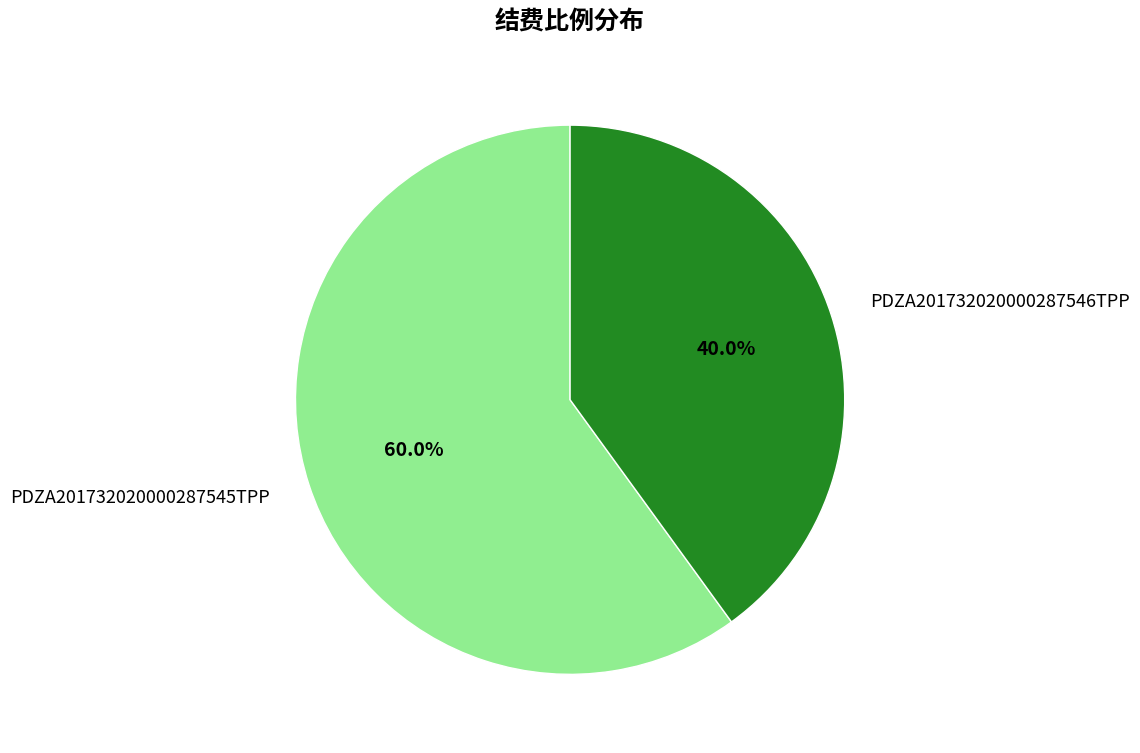

Is it true that PDZA201732020000287546TPP is 40% of the pie?

True